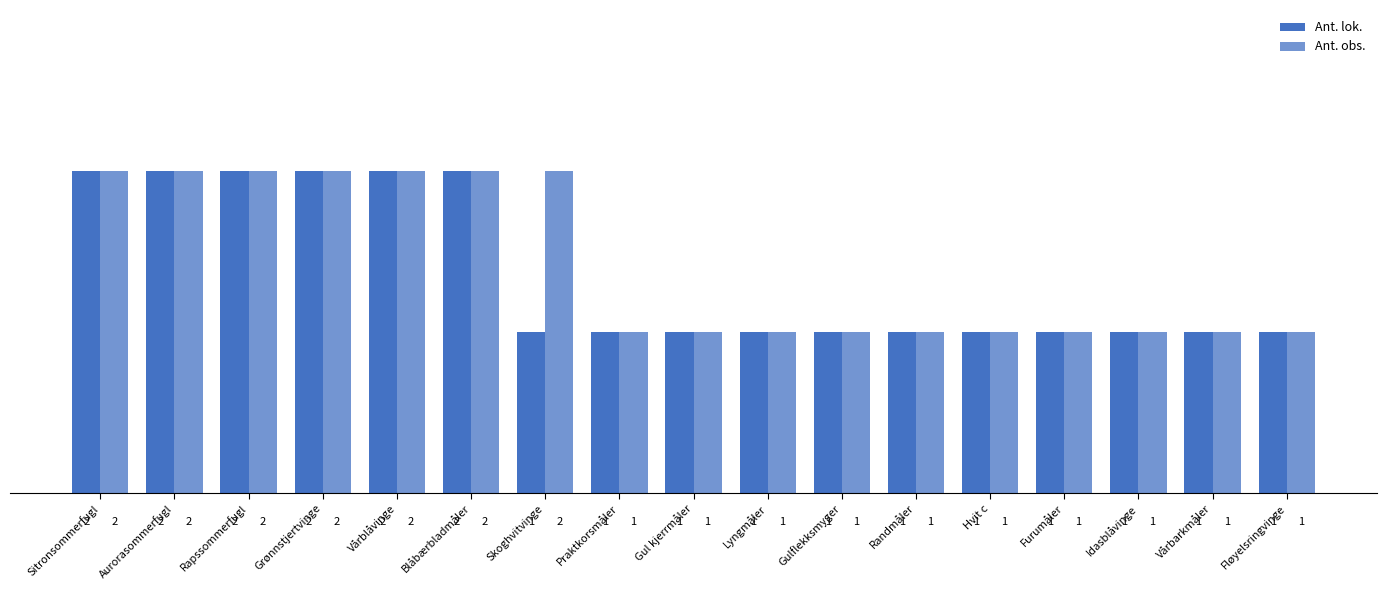

Does the chart contain any negative values?

No